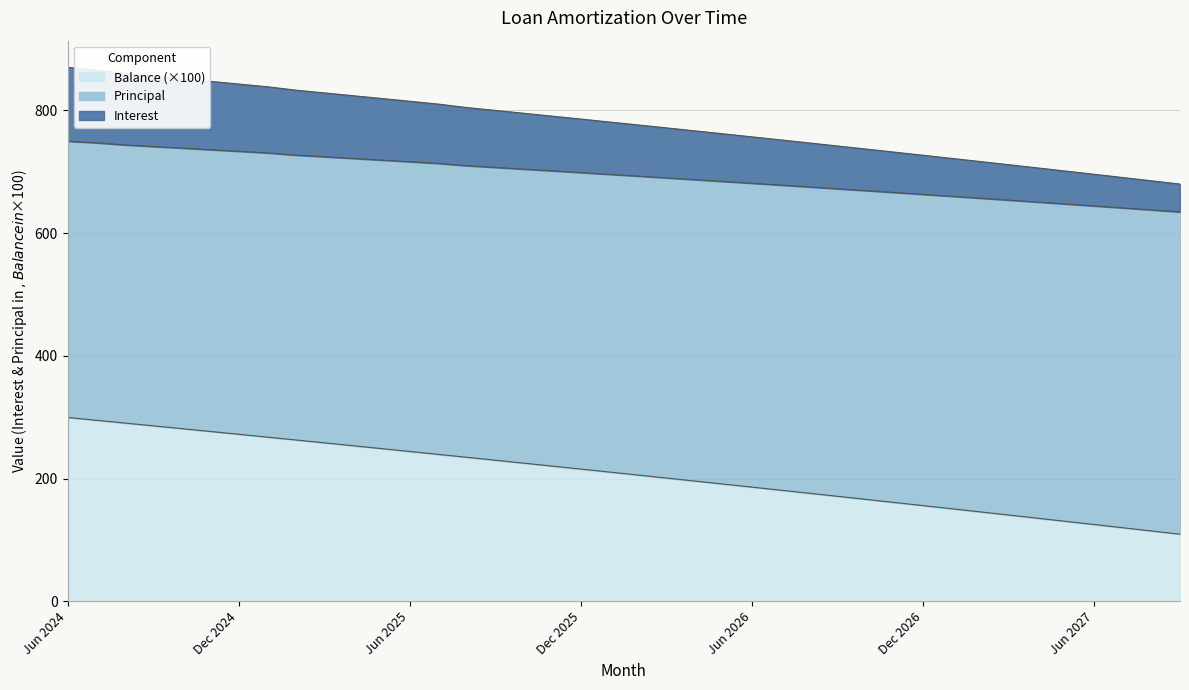

Which series has the largest total across all categories?

Principal